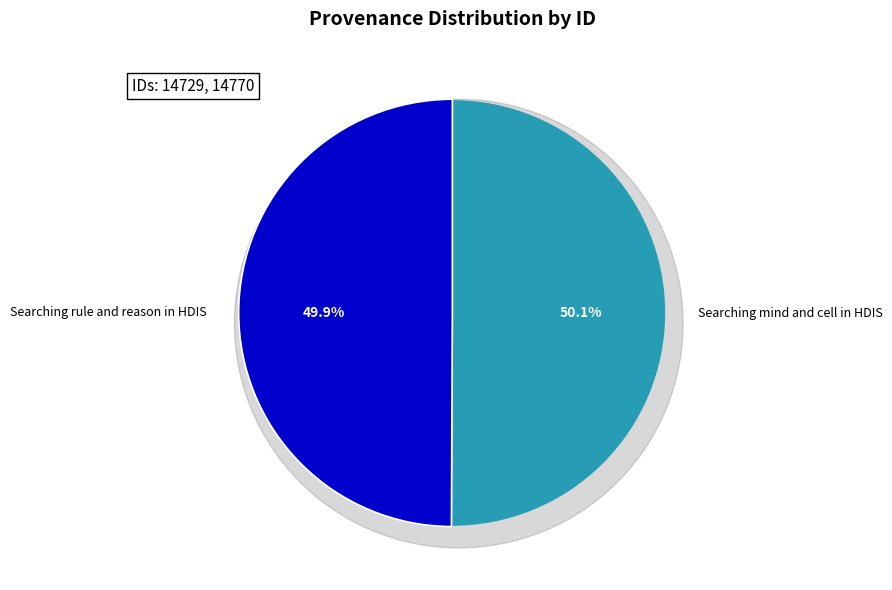

True or false: Searching mind and cell in HDIS accounts for 50% of the total.

True